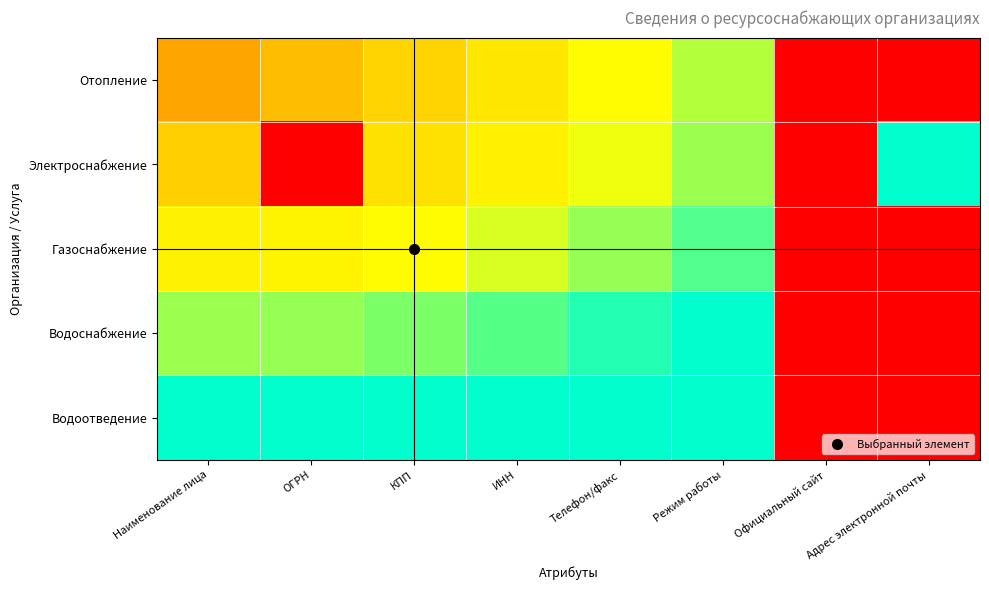

Reading right to left, extract all data points from this chart.

Отопление: Адрес электронной почты=0.0	Официальный сайт=0.0	Режим работы=0.9	Телефон/факс=0.8	ИНН=0.7	КПП=0.6	ОГРН=0.6	Наименование лица=0.5
Электроснабжение: Адрес электронной почты=1.0	Официальный сайт=0.0	Режим работы=0.9	Телефон/факс=0.8	ИНН=0.7	КПП=0.7	ОГРН=0.0	Наименование лица=0.6
Газоснабжение: Адрес электронной почты=0.0	Официальный сайт=0.0	Режим работы=0.9	Телефон/факс=0.9	ИНН=0.8	КПП=0.8	ОГРН=0.8	Наименование лица=0.8
Водоснабжение: Адрес электронной почты=0.0	Официальный сайт=0.0	Режим работы=1.0	Телефон/факс=1.0	ИНН=0.9	КПП=0.9	ОГРН=0.9	Наименование лица=0.9
Водоотведение: Адрес электронной почты=0.0	Официальный сайт=0.0	Режим работы=1.1	Телефон/факс=1.1	ИНН=1.0	КПП=1.0	ОГРН=1.0	Наименование лица=1.0